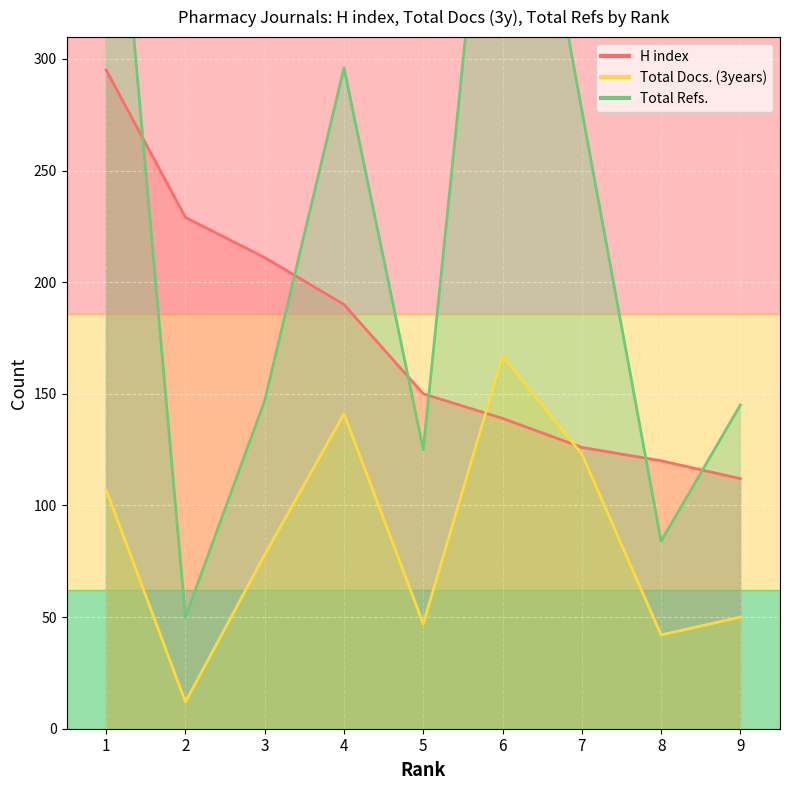

What is the average value of the H index series?

175